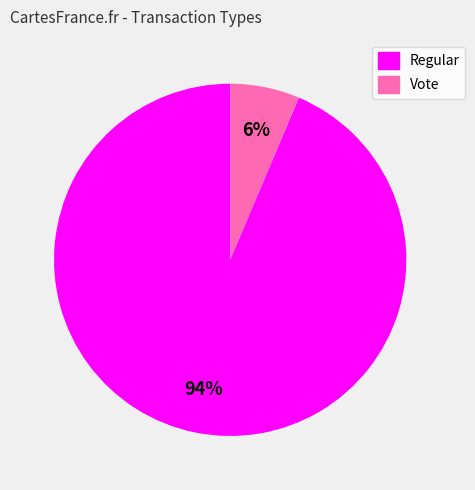

Is the sum of Vote and Regular greater than half?

Yes